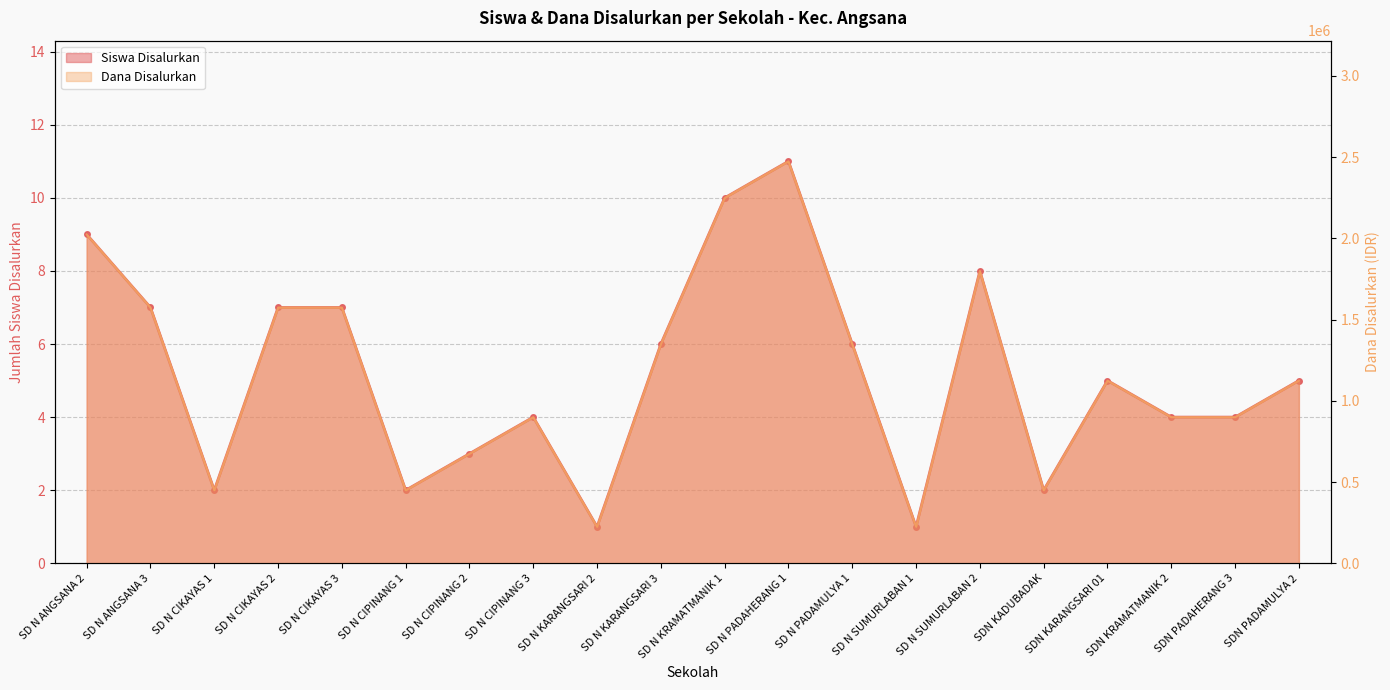

True or false: Siswa Disalurkan and Dana Disalurkan cross at least once.

False